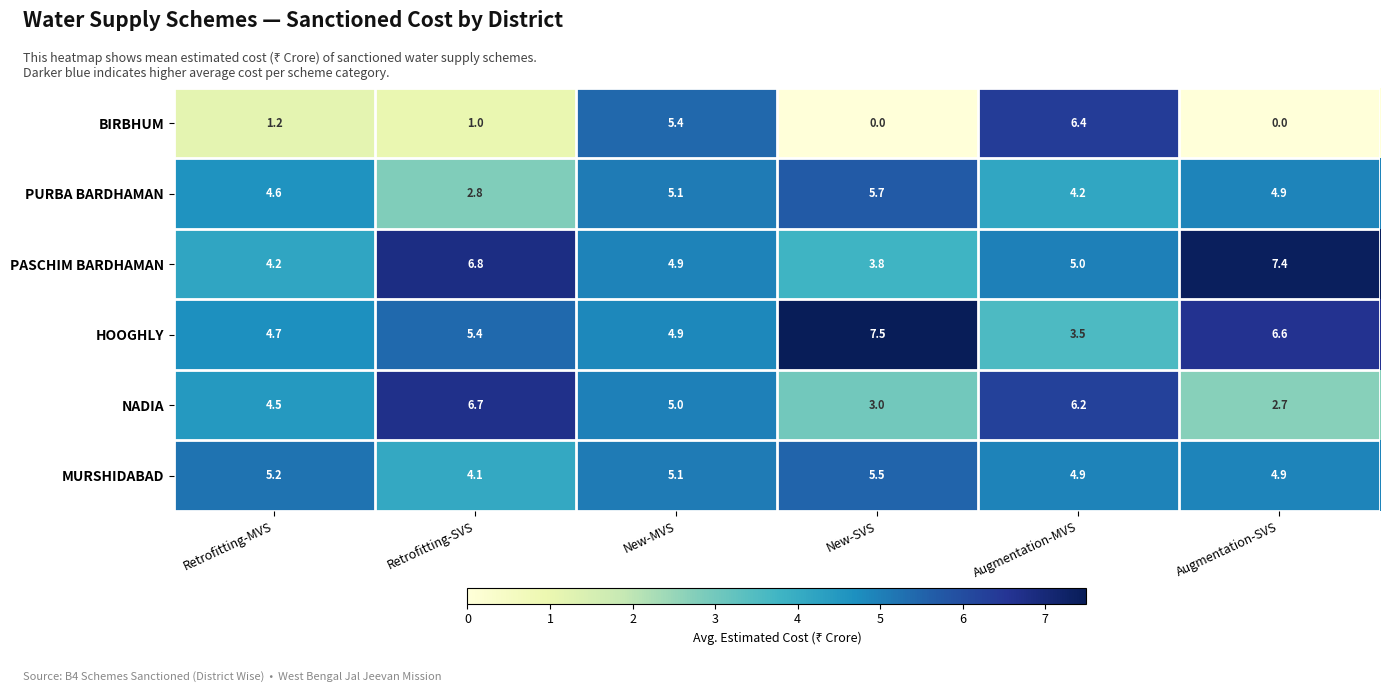

Where is PASCHIM BARDHAMAN nearest to the value 5?

Augmentation-MVS